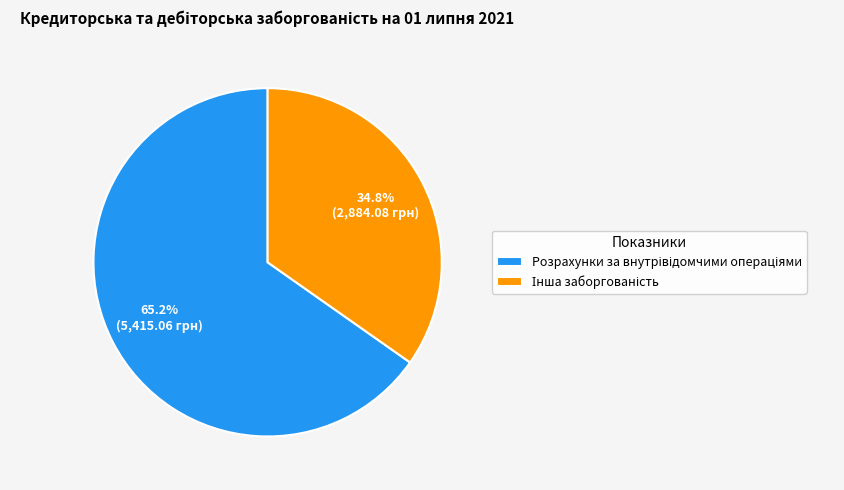

Is there any slice that represents more than half of the pie?

Yes